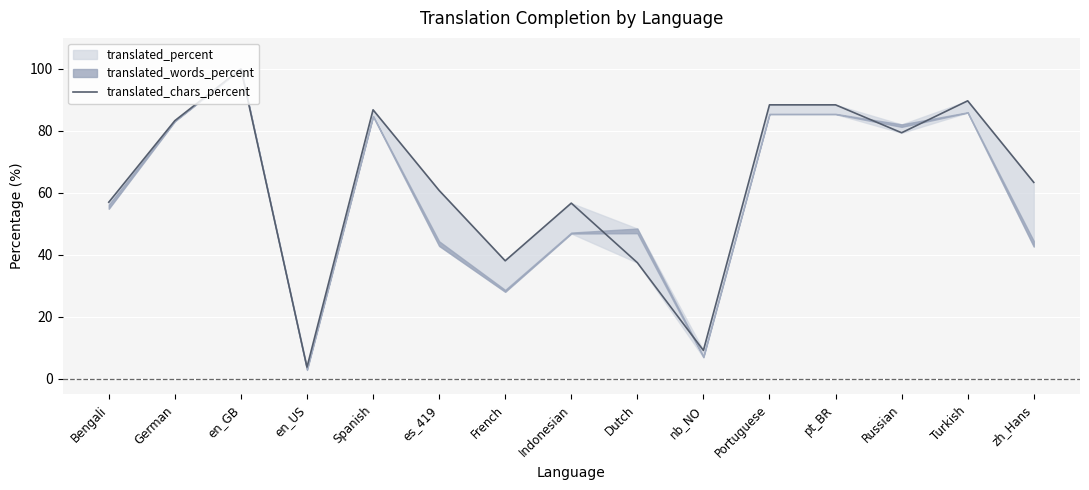

What is the value of the 1st point from the left?

57.0